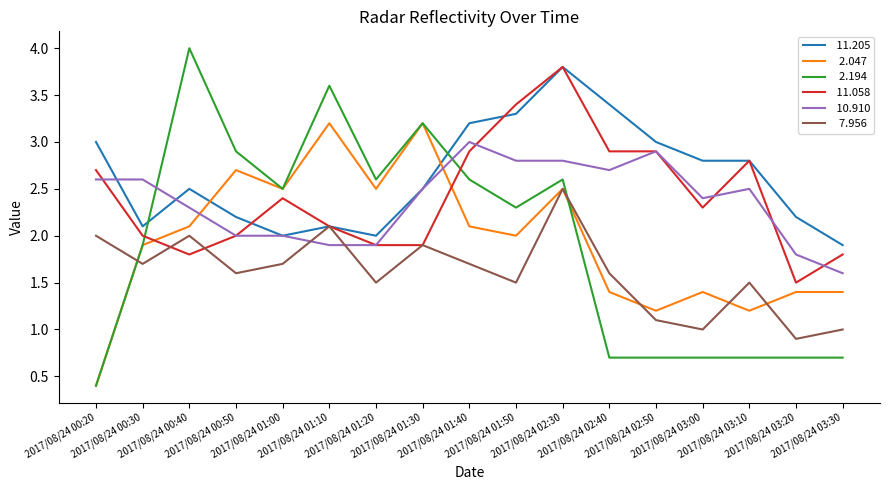

What is the smallest value displayed?

0.4